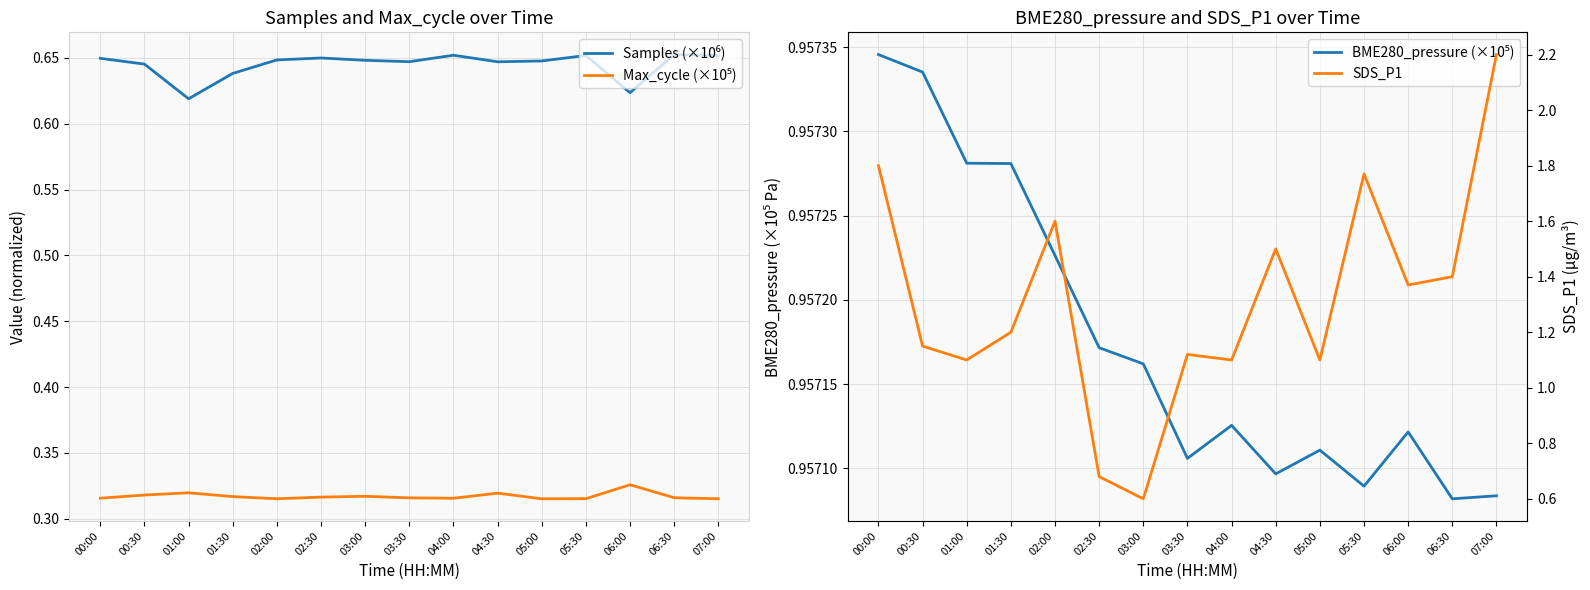

List the series in order of their overall mean, lowest first.

Max_cycle (×10⁵), Samples (×10⁶), BME280_pressure (×10⁵), SDS_P1